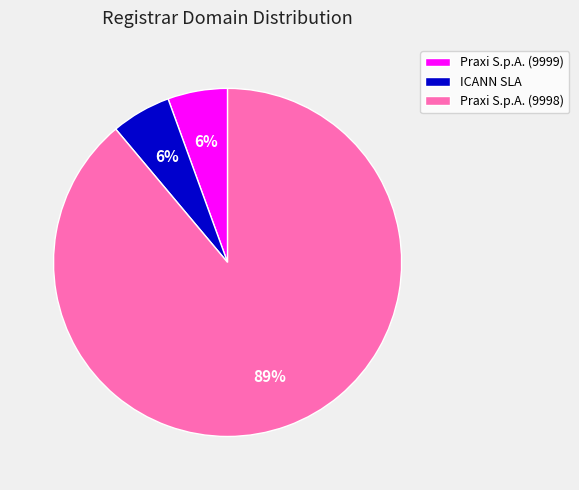

To the nearest percent, what is the average slice percentage?

33%